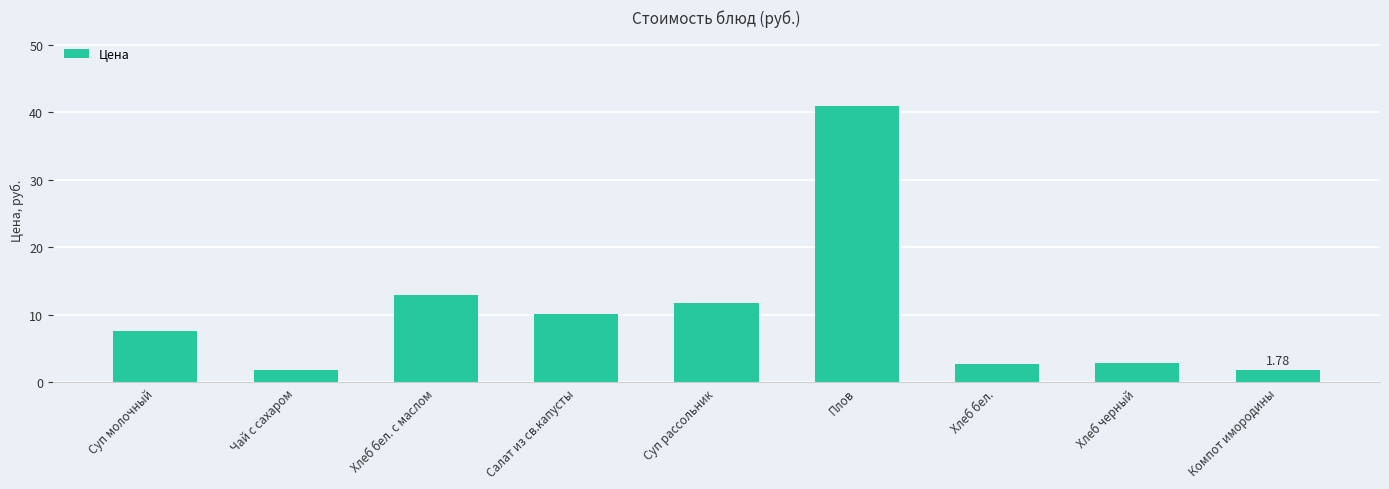

What is the label of the 3rd bar from the left?

Хлеб бел. с маслом